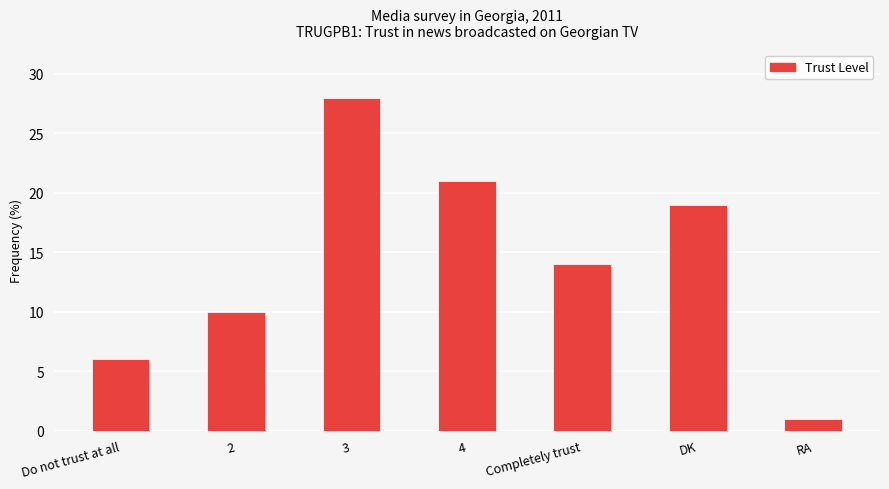

The value at 2 is 17. True or false?

False